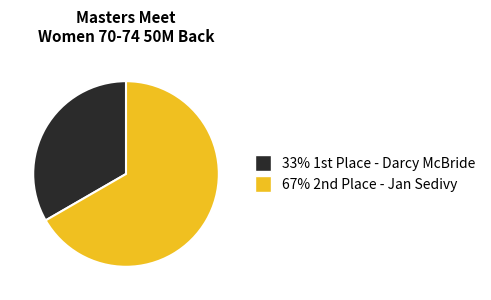

Is there any slice that represents more than half of the pie?

Yes